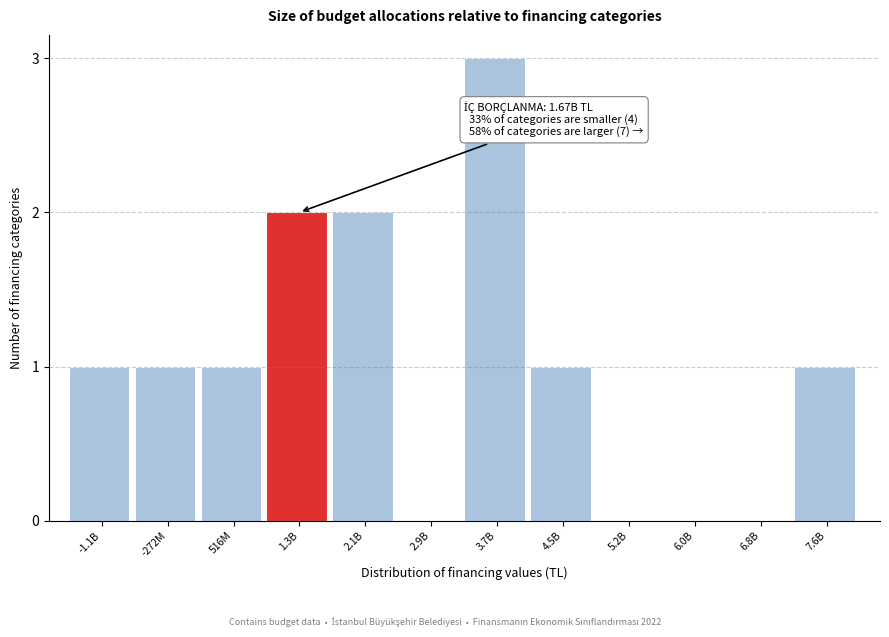

Reading left to right, extract all data points from this chart.

-1.1B=1	-272M=1	516M=1	1.3B=2	2.1B=2	2.9B=0	3.7B=3	4.5B=1	5.2B=0	6.0B=0	6.8B=0	7.6B=1